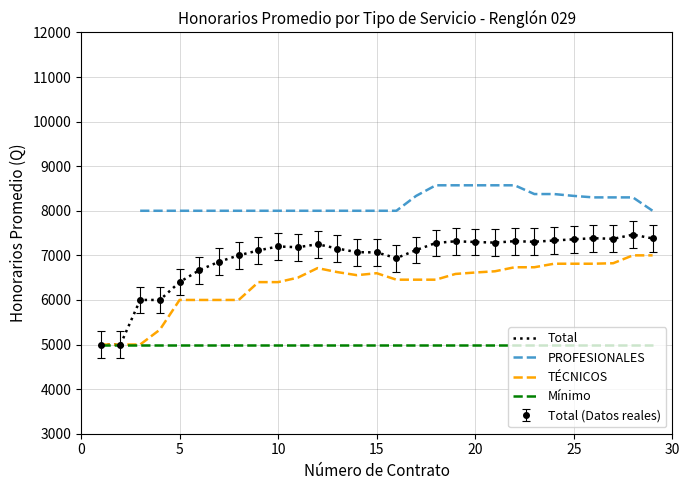

What is the minimum value shown in the chart?

5000.0